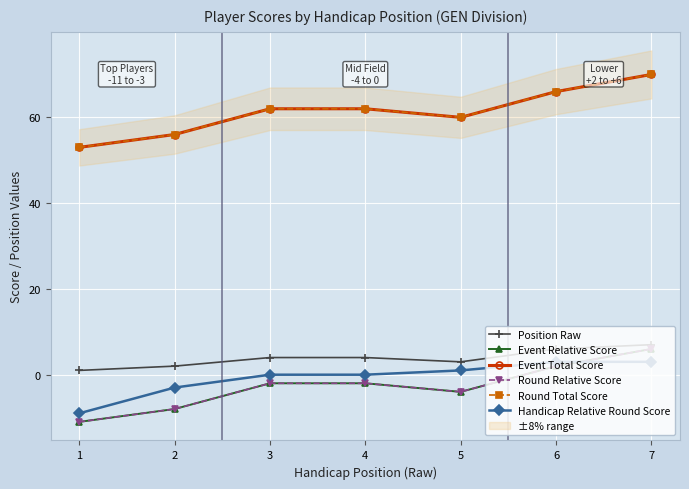

At which category is the sum across all series the highest?

7